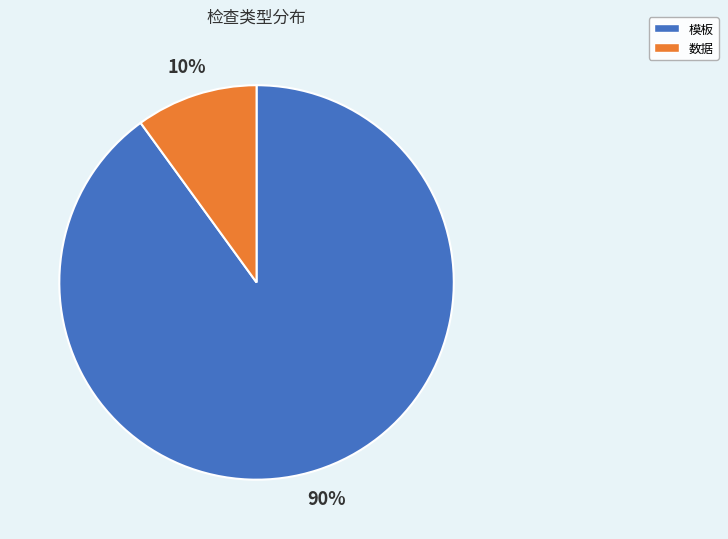

How many segments does this pie chart have?

2